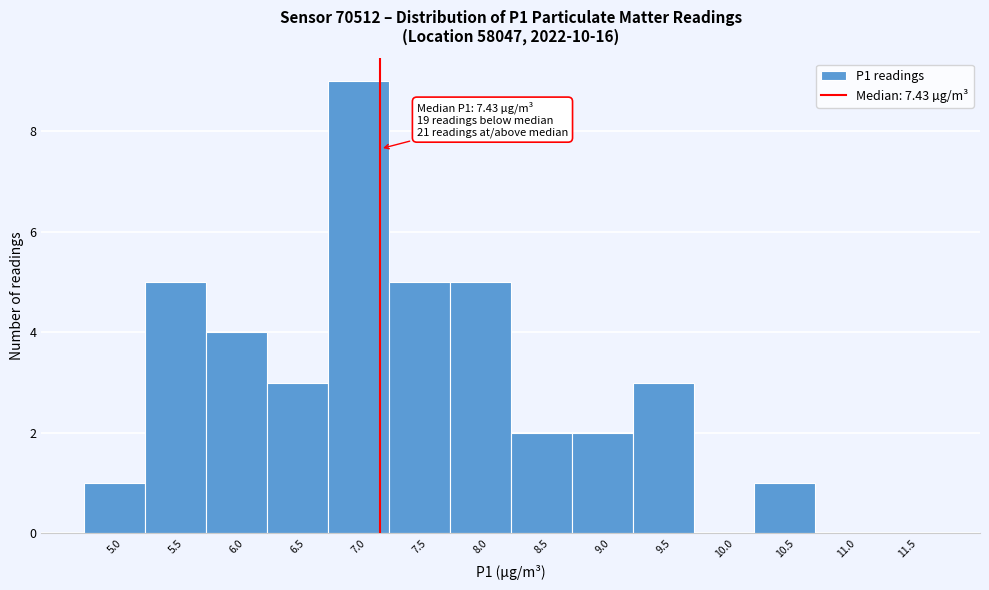

Reading right to left, what are all the values shown in this chart?

11.5=0	11.0=0	10.5=1	10.0=0	9.5=3	9.0=2	8.5=2	8.0=5	7.5=5	7.0=9	6.5=3	6.0=4	5.5=5	5.0=1